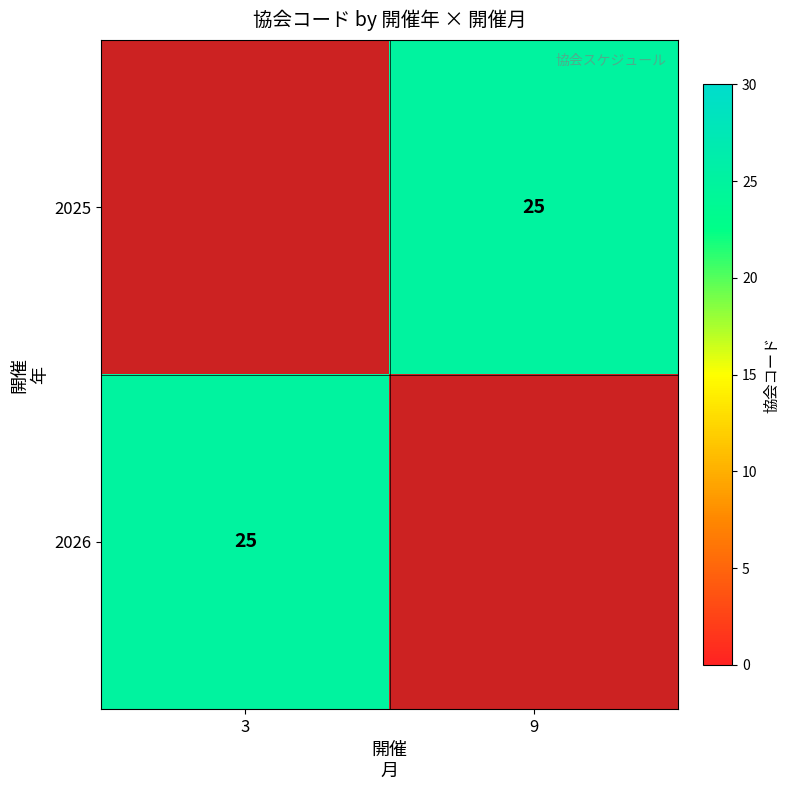

How many categories are shown in the chart?

2